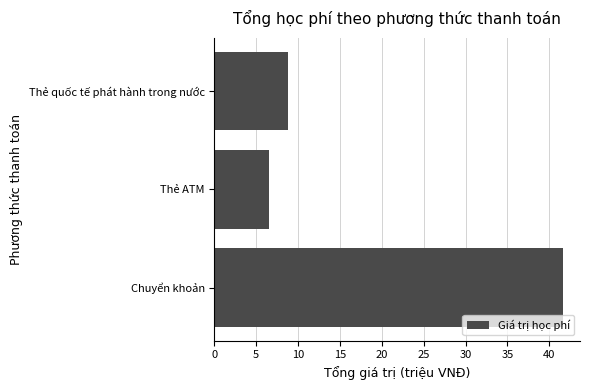

Does the chart contain any negative values?

No